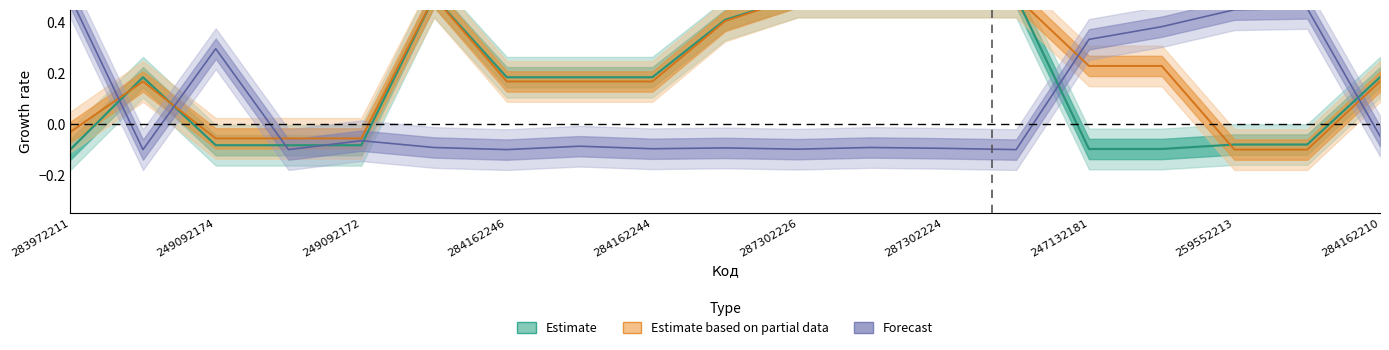

Does the chart display data point markers on the line(s)?

No